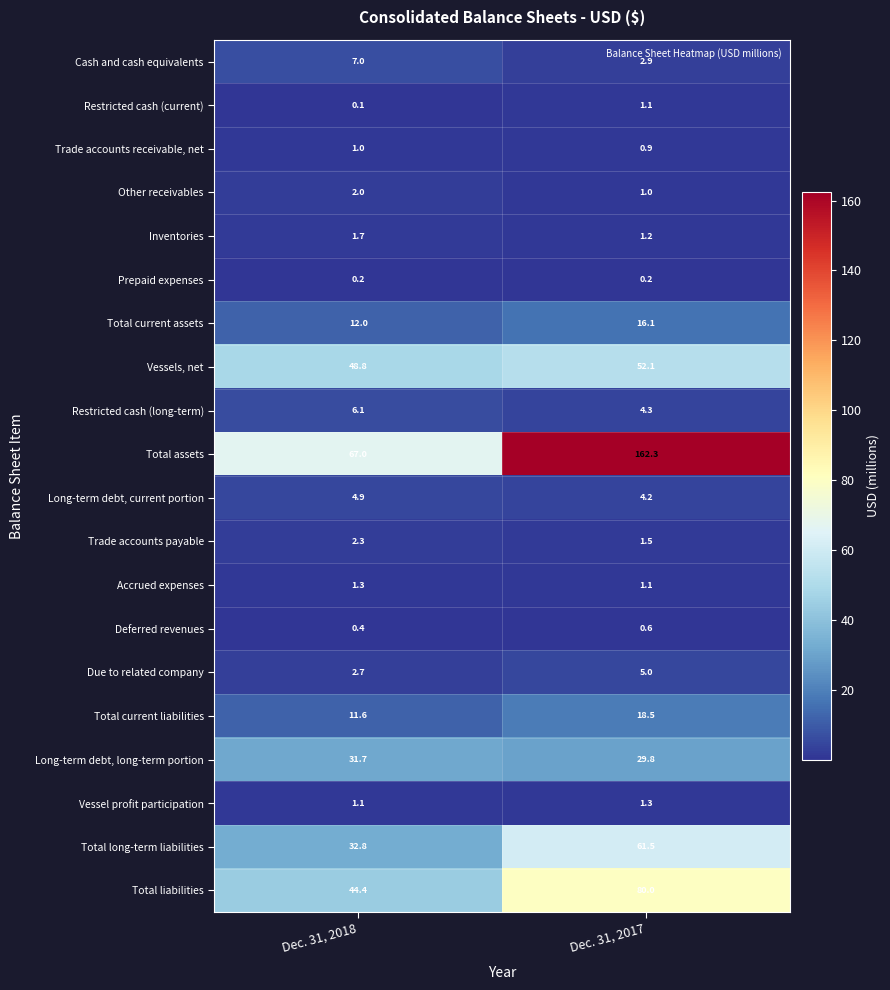

Where is Accrued expenses nearest to the value 1?

Dec. 31, 2017